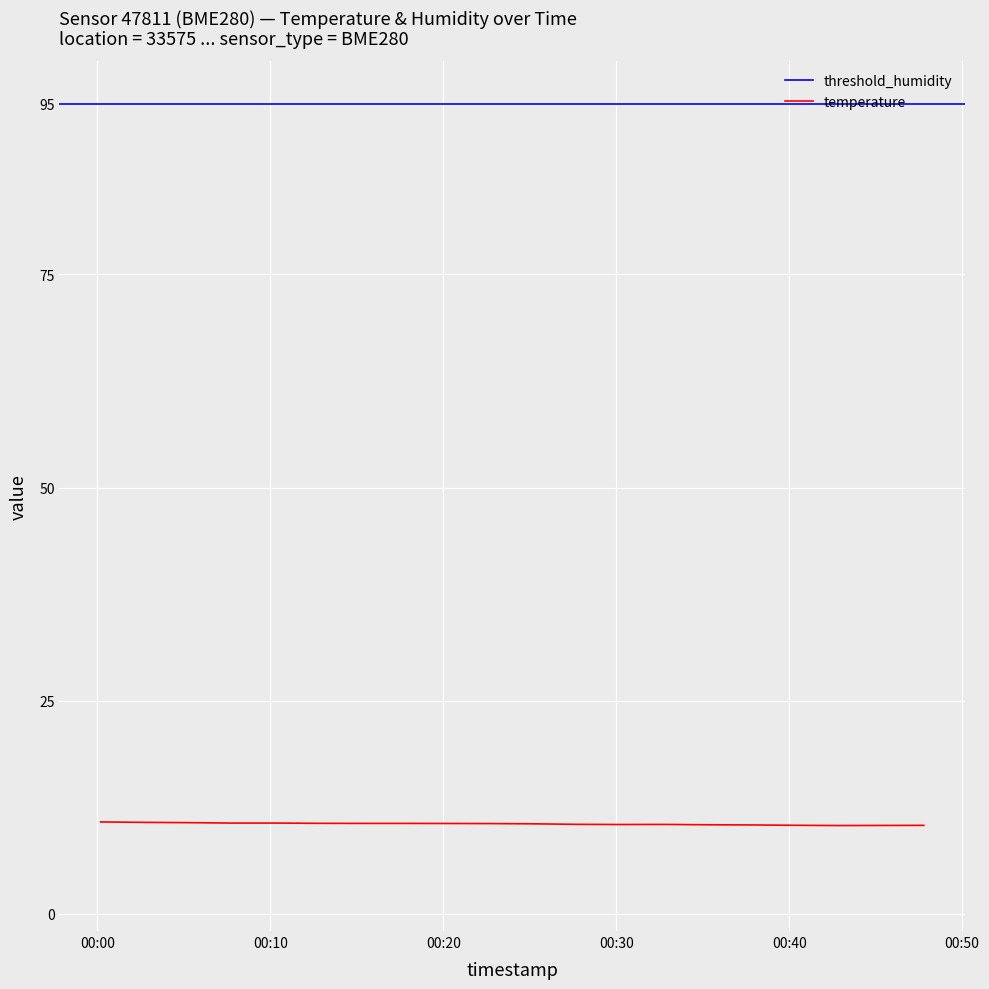

What is the minimum value for temperature?

10.4